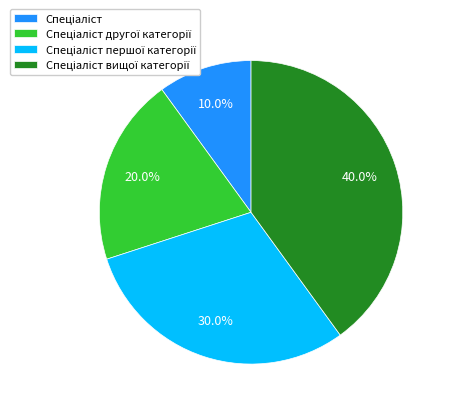

Does any single category account for the majority?

No